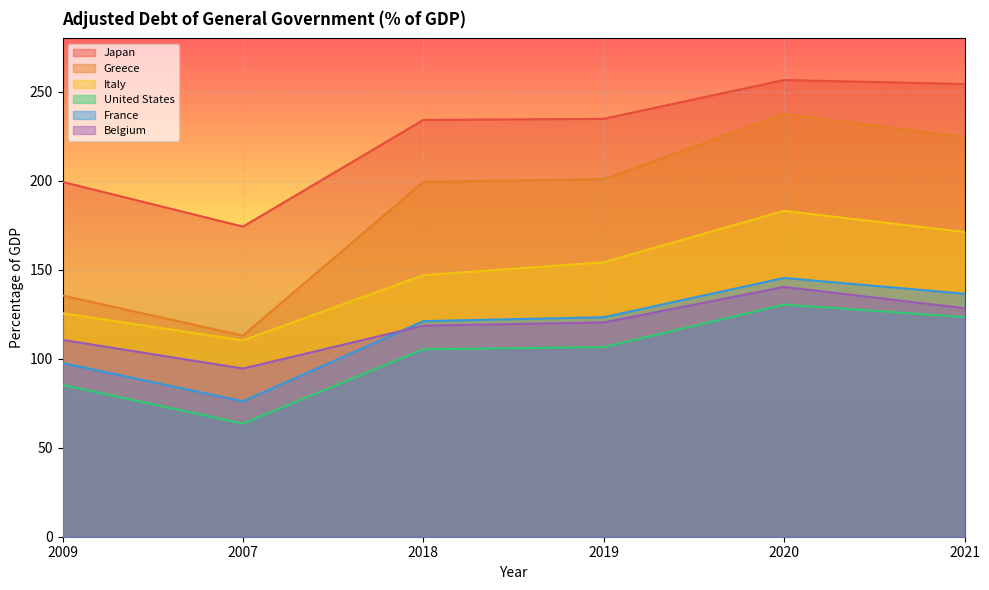

The Italy series shows 169.2 at 2007. True or false?

False